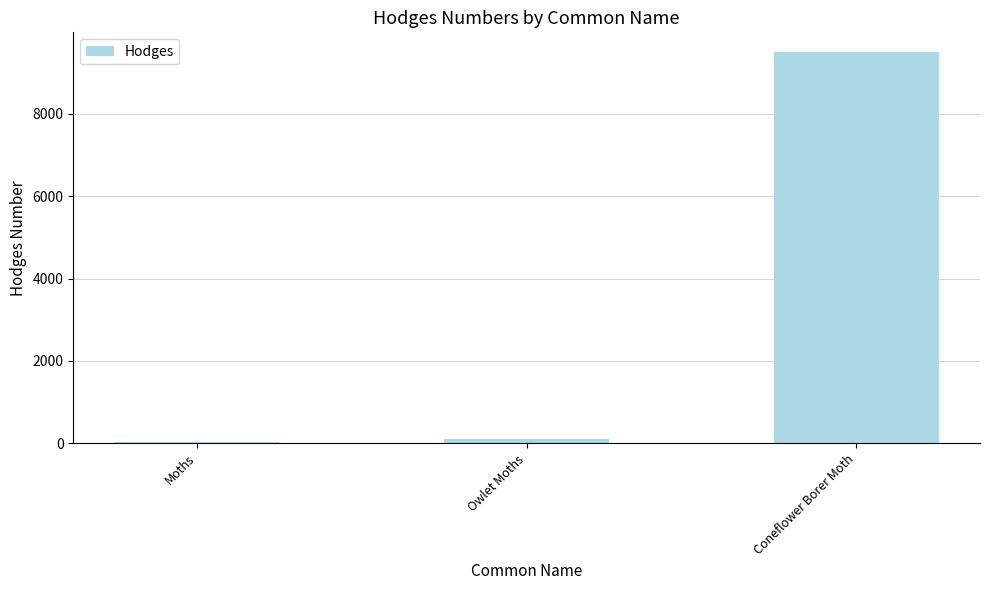

At which category does the chart reach its peak across all series?

Coneflower Borer Moth